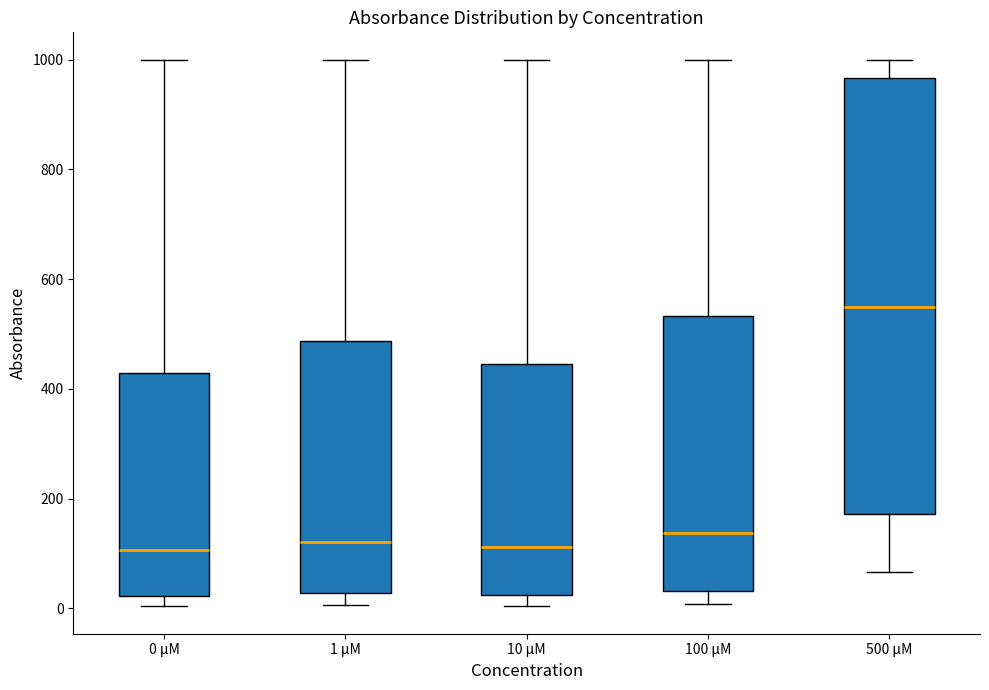

Reading left to right, transcribe this box plot: for each box, give where its median line is, the range the box spans, and where its two whiskers end, as read against the y-axis. The values are not printed on the chart, so give them approximately, as read against the axis.

0 µM: median 100, box 20 to 420, whiskers 0 to 1000
1 µM: median 120, box 20 to 480, whiskers 0 to 1000
10 µM: median 120, box 20 to 440, whiskers 0 to 1000
100 µM: median 140, box 40 to 540, whiskers 0 to 1000
500 µM: median 540, box 180 to 960, whiskers 60 to 1000